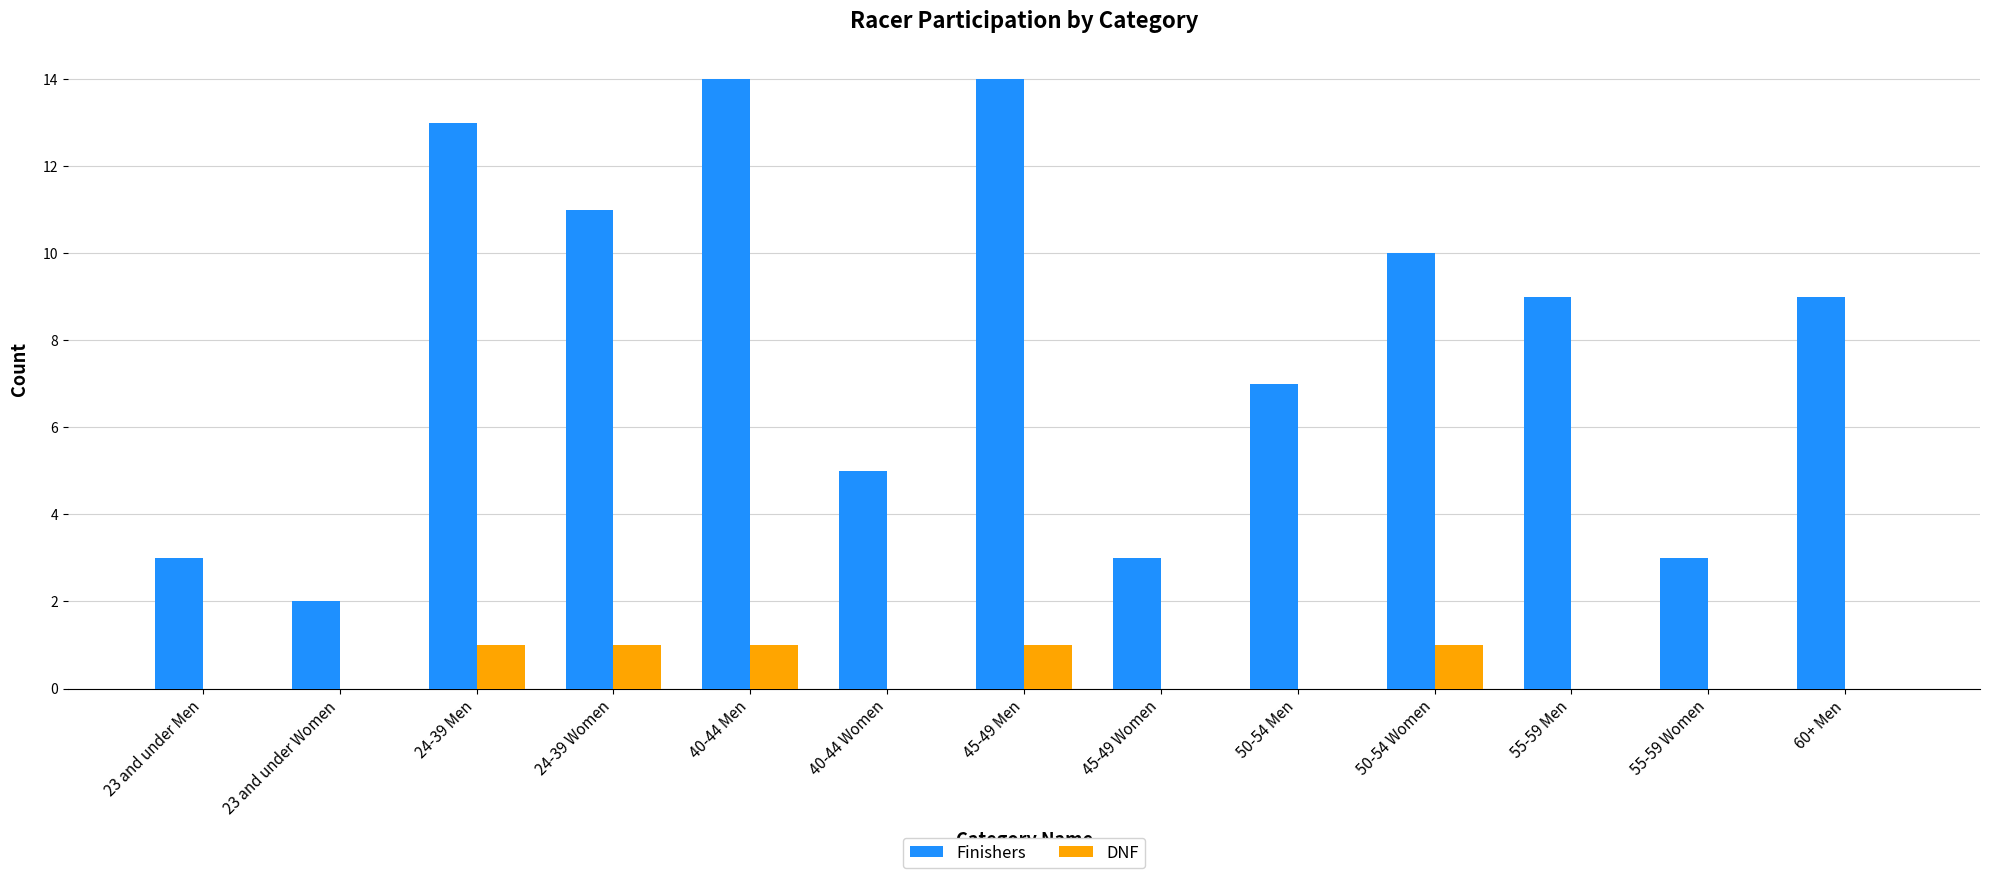

Is the value of DNF at 60+ Men greater than the value of Finishers at 60+ Men?

No